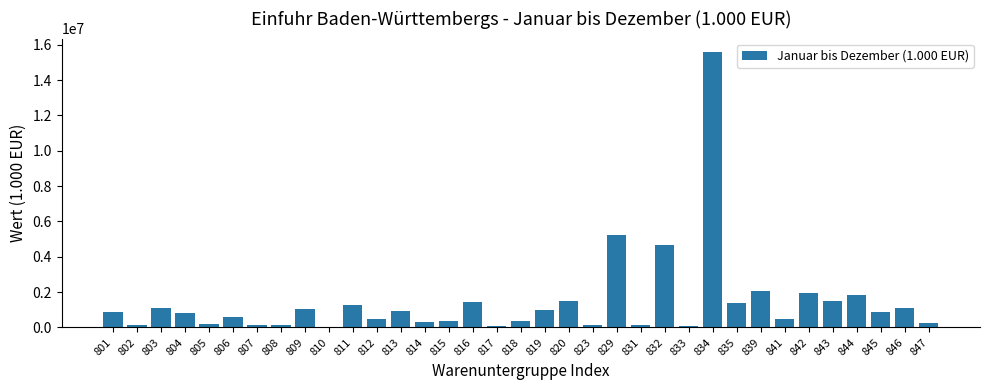

Is it true that the value at 815 is 358417.3?

True